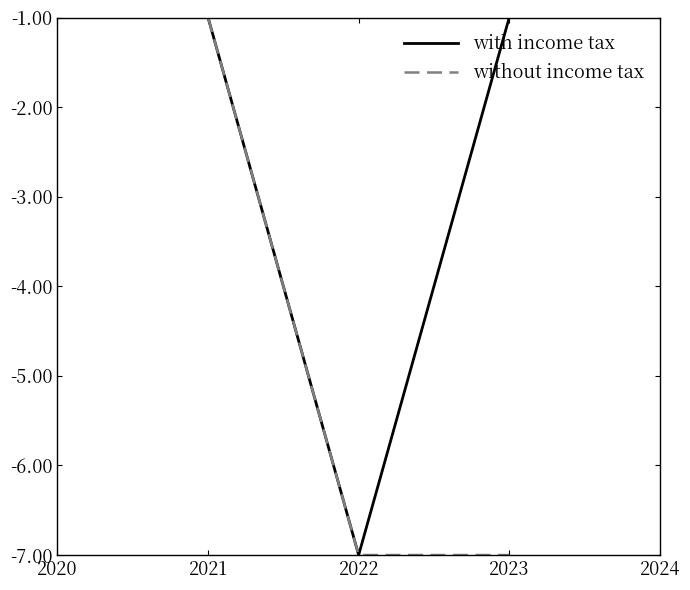

Reading right to left, extract all data points from this chart.

with income tax: -1	-7	-1
without income tax: -7	-7	-1